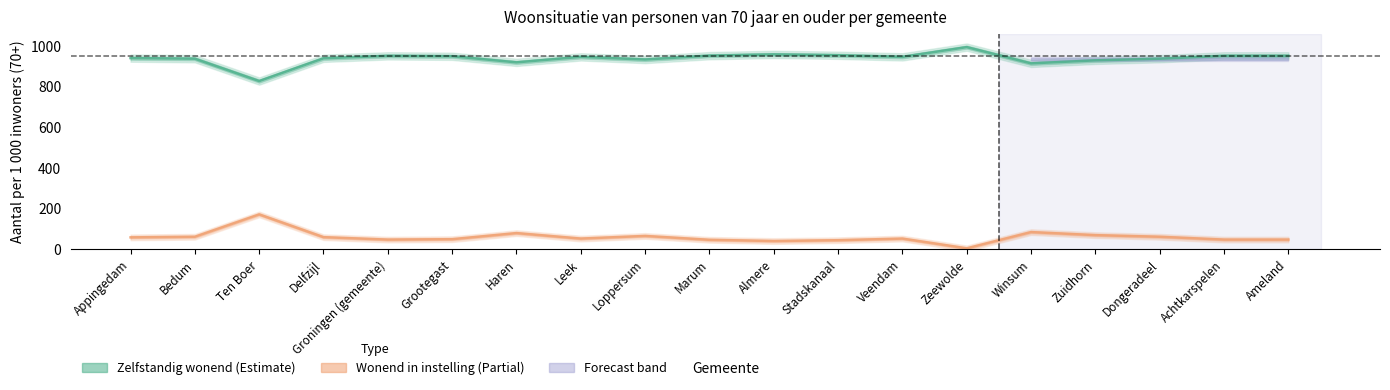

Which has a higher value, Zuidhorn or Appingedam?

Appingedam